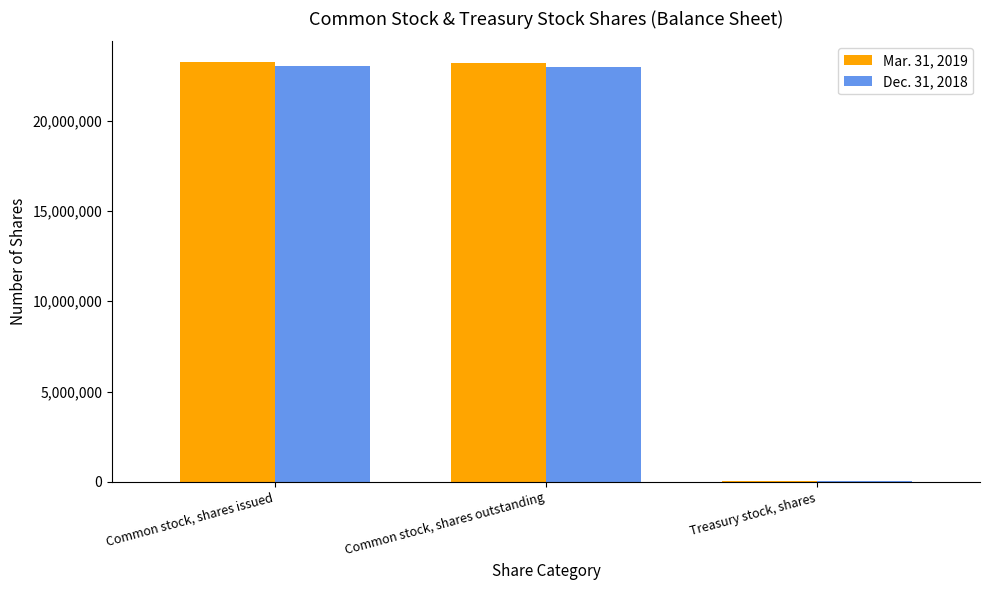

What is the greatest value displayed?

23219484